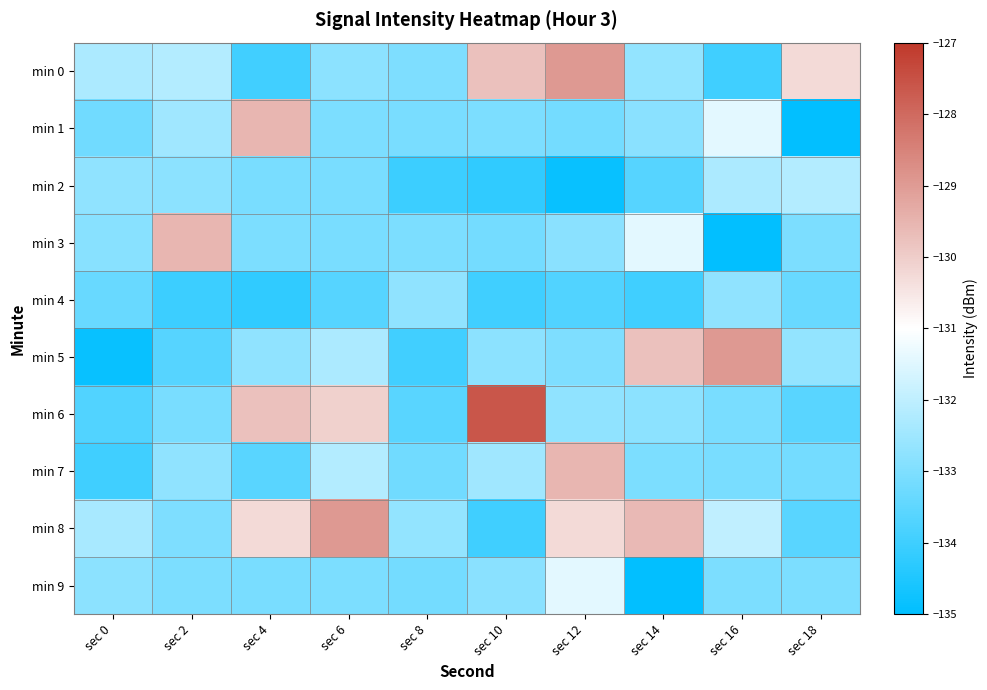

Reading left to right, transcribe all the data shown in this chart.

min 0: sec 0=-132.3	sec 2=-132.2	sec 4=-134.0	sec 6=-132.8	sec 8=-133.0	sec 10=-129.8	sec 12=-129.0	sec 14=-132.7	sec 16=-134.0	sec 18=-130.3
min 1: sec 0=-133.2	sec 2=-132.5	sec 4=-129.6	sec 6=-133.0	sec 8=-133.1	sec 10=-133.1	sec 12=-133.2	sec 14=-132.8	sec 16=-131.4	sec 18=-135.0
min 2: sec 0=-132.7	sec 2=-132.8	sec 4=-133.1	sec 6=-133.1	sec 8=-134.0	sec 10=-134.2	sec 12=-134.9	sec 14=-133.6	sec 16=-132.3	sec 18=-132.2
min 3: sec 0=-132.9	sec 2=-129.6	sec 4=-133.0	sec 6=-133.1	sec 8=-133.1	sec 10=-133.2	sec 12=-132.8	sec 14=-131.4	sec 16=-135.0	sec 18=-133.1
min 4: sec 0=-133.3	sec 2=-134.0	sec 4=-134.2	sec 6=-133.6	sec 8=-132.7	sec 10=-134.0	sec 12=-133.7	sec 14=-134.0	sec 16=-132.7	sec 18=-133.3
min 5: sec 0=-134.9	sec 2=-133.6	sec 4=-132.7	sec 6=-132.3	sec 8=-134.0	sec 10=-132.8	sec 12=-133.0	sec 14=-129.8	sec 16=-129.0	sec 18=-132.7
min 6: sec 0=-133.7	sec 2=-133.1	sec 4=-129.8	sec 6=-130.1	sec 8=-133.6	sec 10=-127.6	sec 12=-132.7	sec 14=-132.8	sec 16=-133.1	sec 18=-133.6
min 7: sec 0=-134.0	sec 2=-132.7	sec 4=-133.6	sec 6=-132.2	sec 8=-133.2	sec 10=-132.5	sec 12=-129.6	sec 14=-133.0	sec 16=-133.1	sec 18=-133.2
min 8: sec 0=-132.4	sec 2=-133.0	sec 4=-130.3	sec 6=-129.0	sec 8=-132.7	sec 10=-134.0	sec 12=-130.3	sec 14=-129.6	sec 16=-132.0	sec 18=-133.6
min 9: sec 0=-132.8	sec 2=-133.0	sec 4=-133.1	sec 6=-133.1	sec 8=-133.2	sec 10=-132.8	sec 12=-131.4	sec 14=-135.0	sec 16=-133.1	sec 18=-133.0